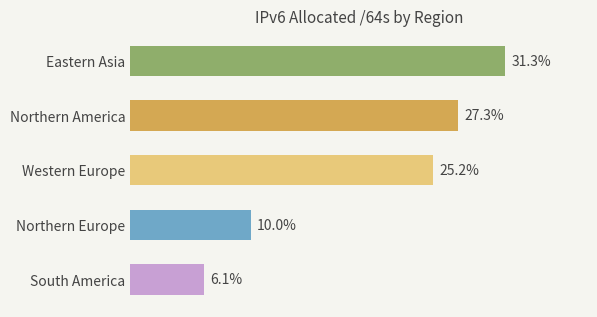

List the labels in order of value, largest first.

Eastern Asia, Northern America, Western Europe, Northern Europe, South America